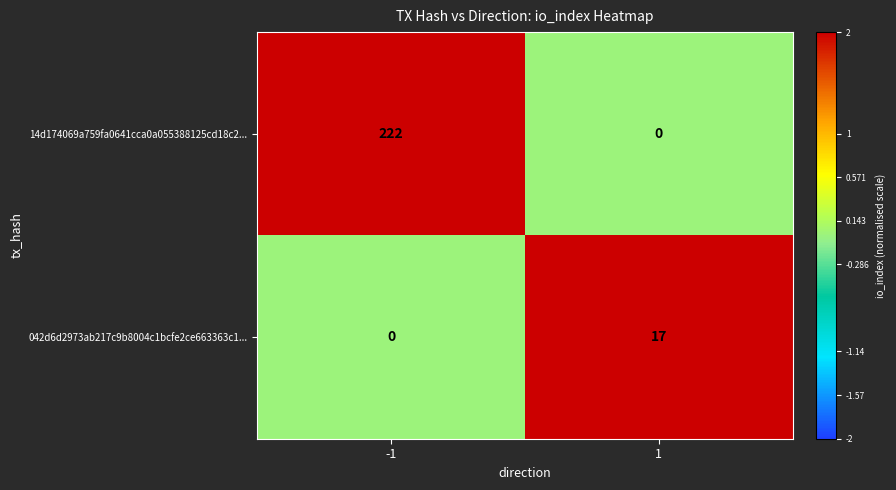

What is the difference between the highest and lowest values at -1?

222